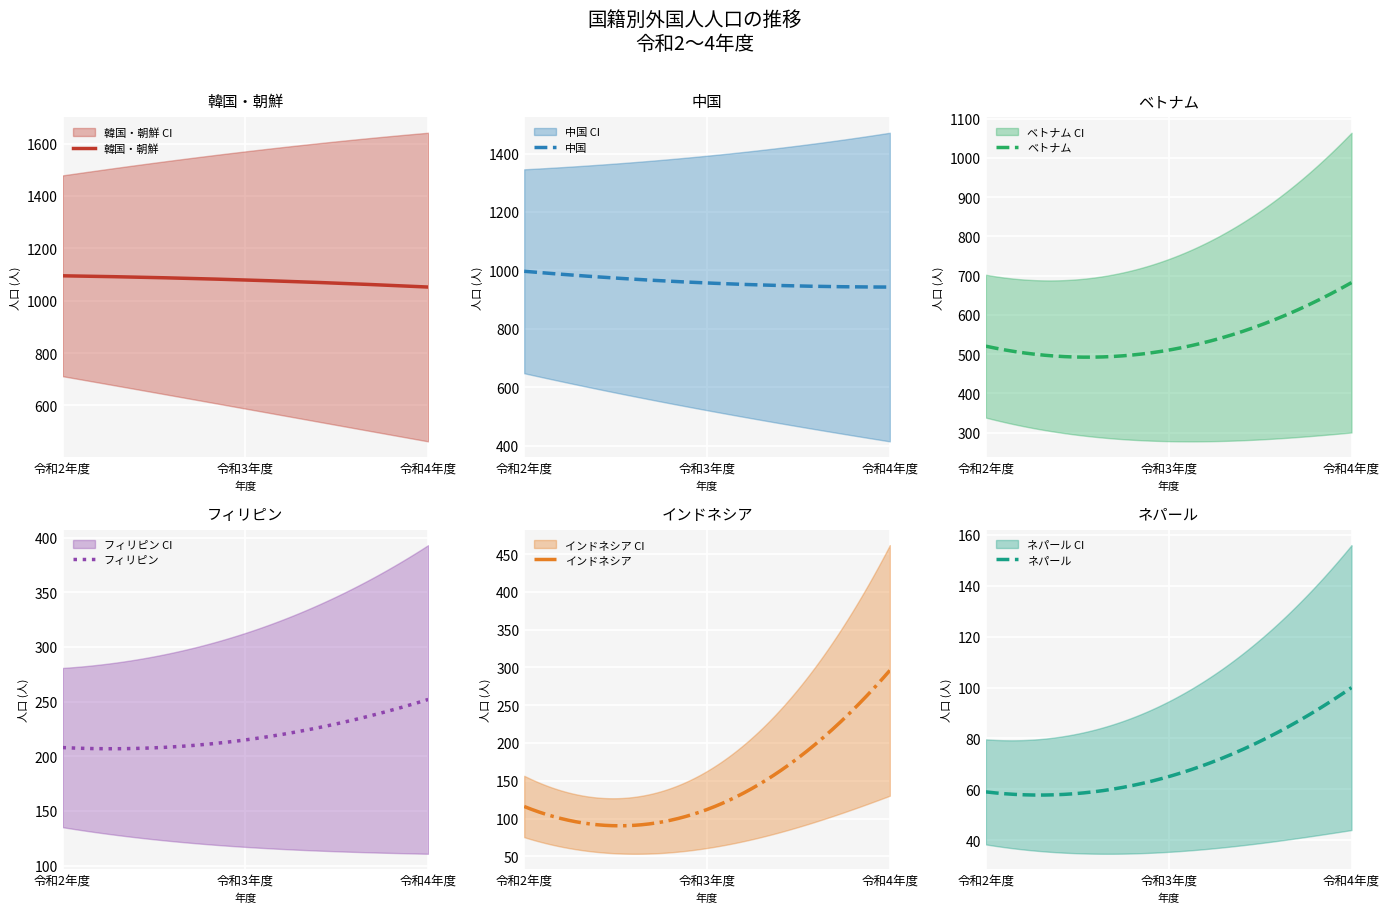

What are all the series names shown in the legend?

韓国・朝鮮, 中国, ベトナム, フィリピン, インドネシア, ネパール